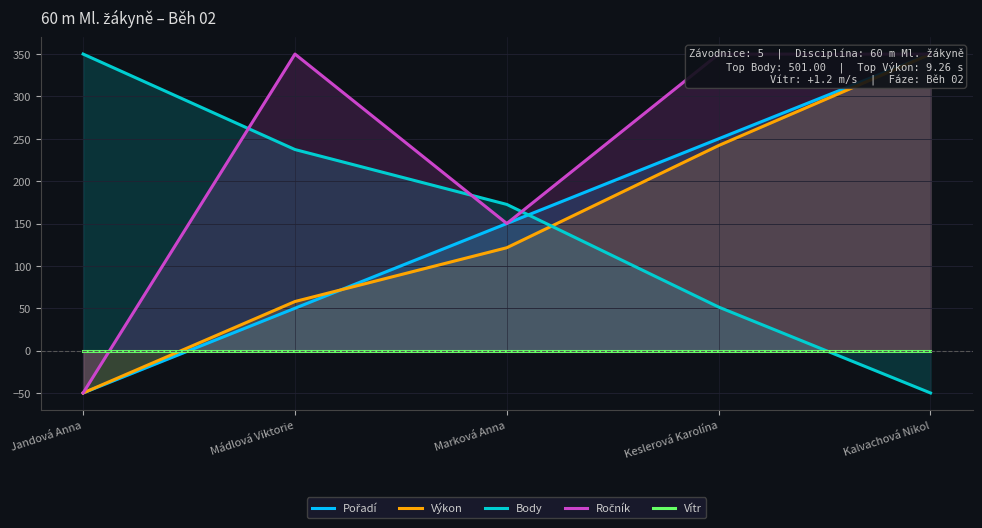

What is the label of the 2nd point from the right?

Keslerová Karolína